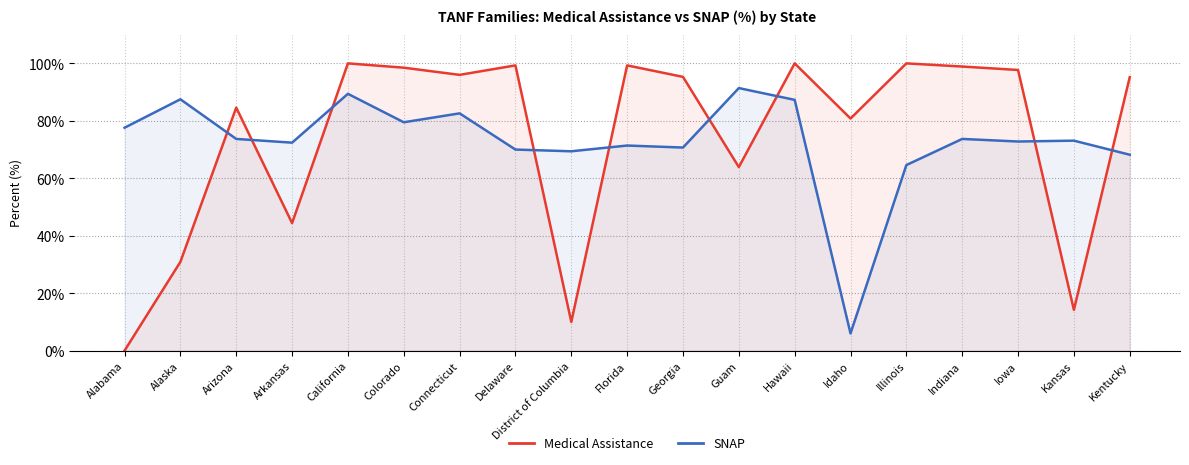

List the series in order of their overall mean, highest first.

Medical Assistance, SNAP